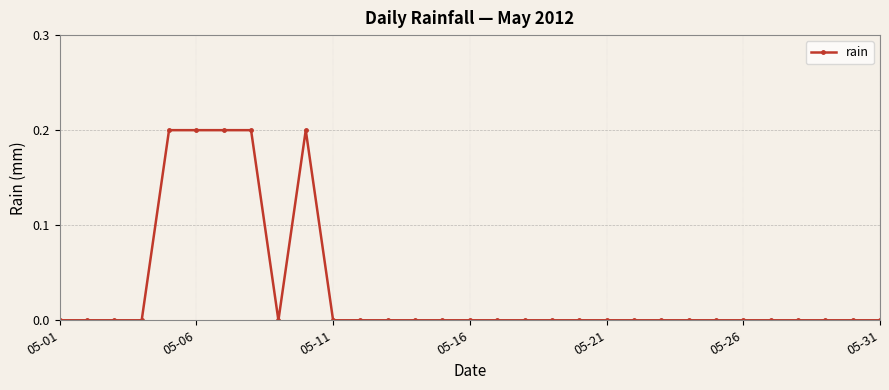

True or false: the data has more than 0 interior local peaks.

True